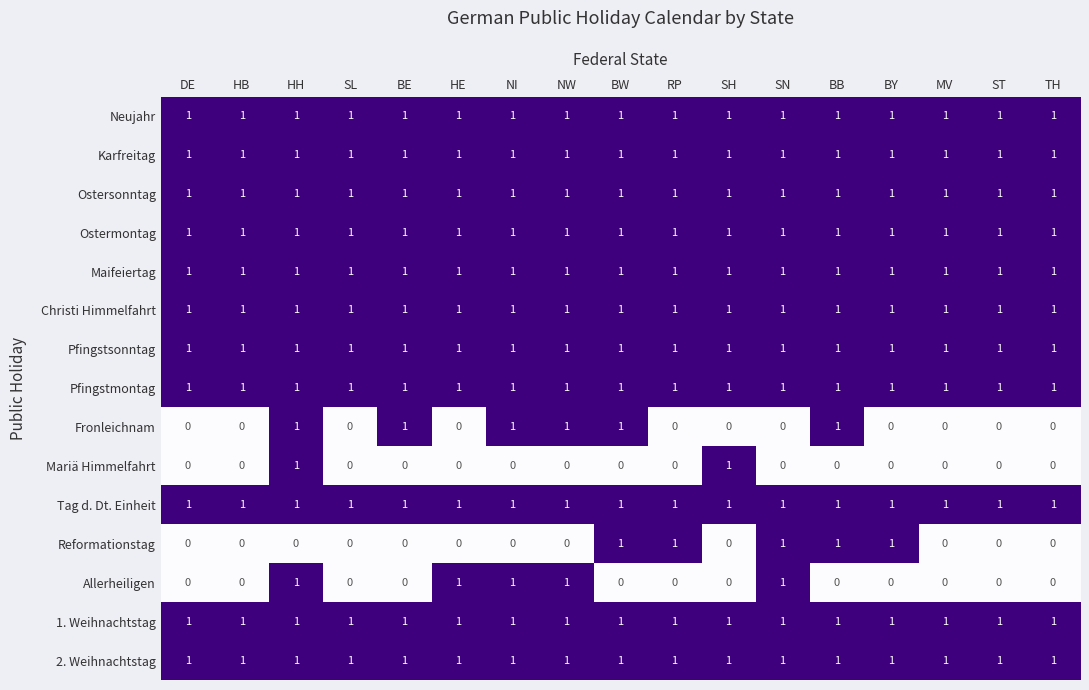

Between BE and ST, which series saw the biggest shift?

Fronleichnam